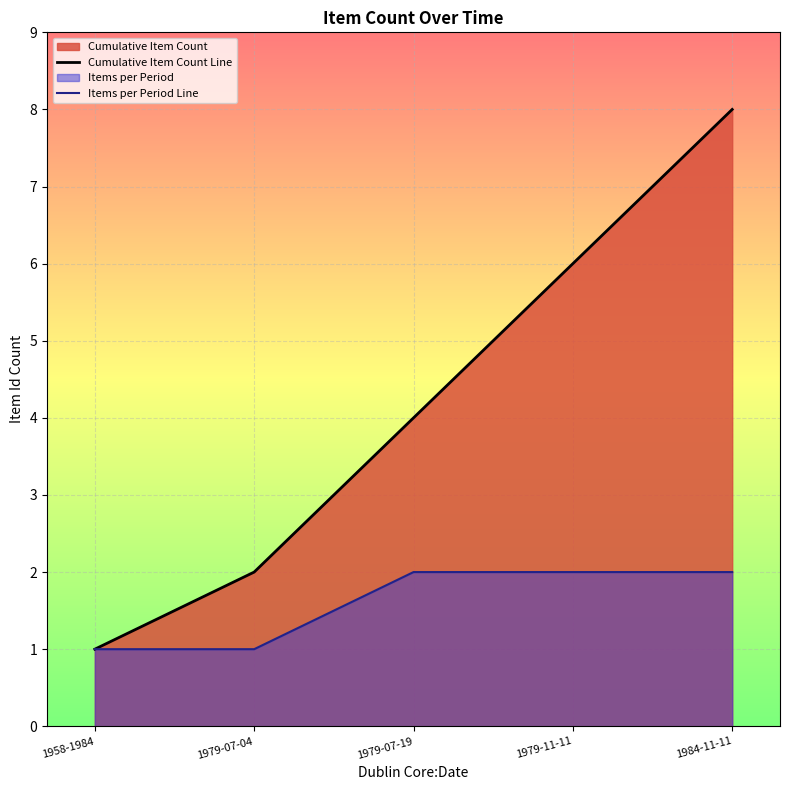

Is it true that Cumulative Item Count Line equals 2 at 1958-1984?

False